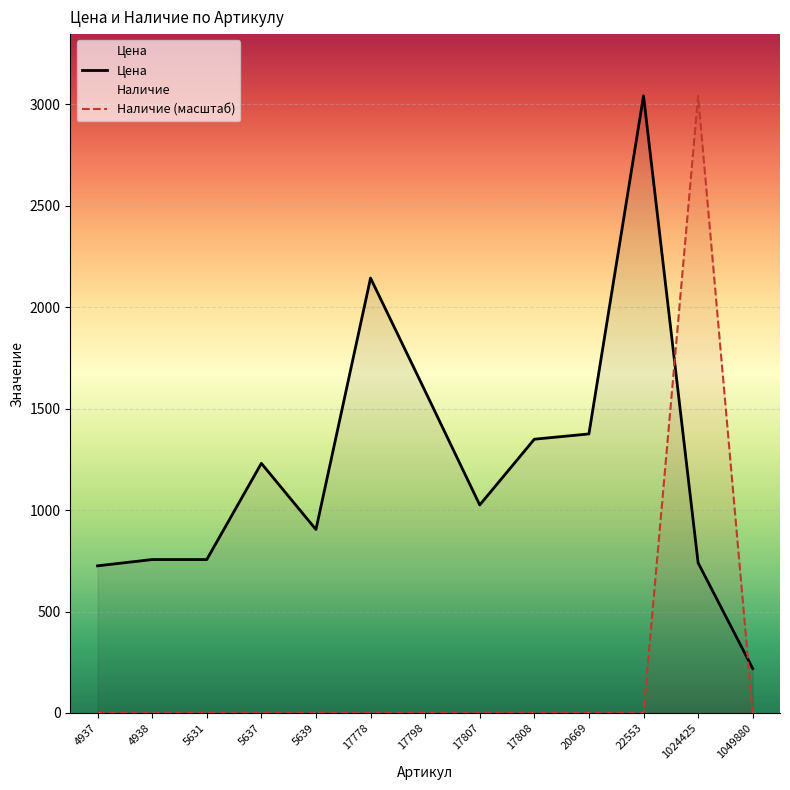

Is it true that Наличие equals 0 at 4937?

True